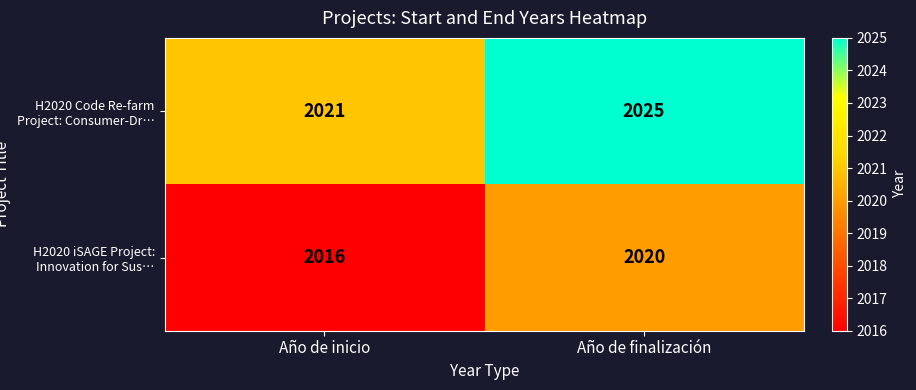

Which series has the largest total across all categories?

H2020 Code Re-farm Project: Consumer-Dr…